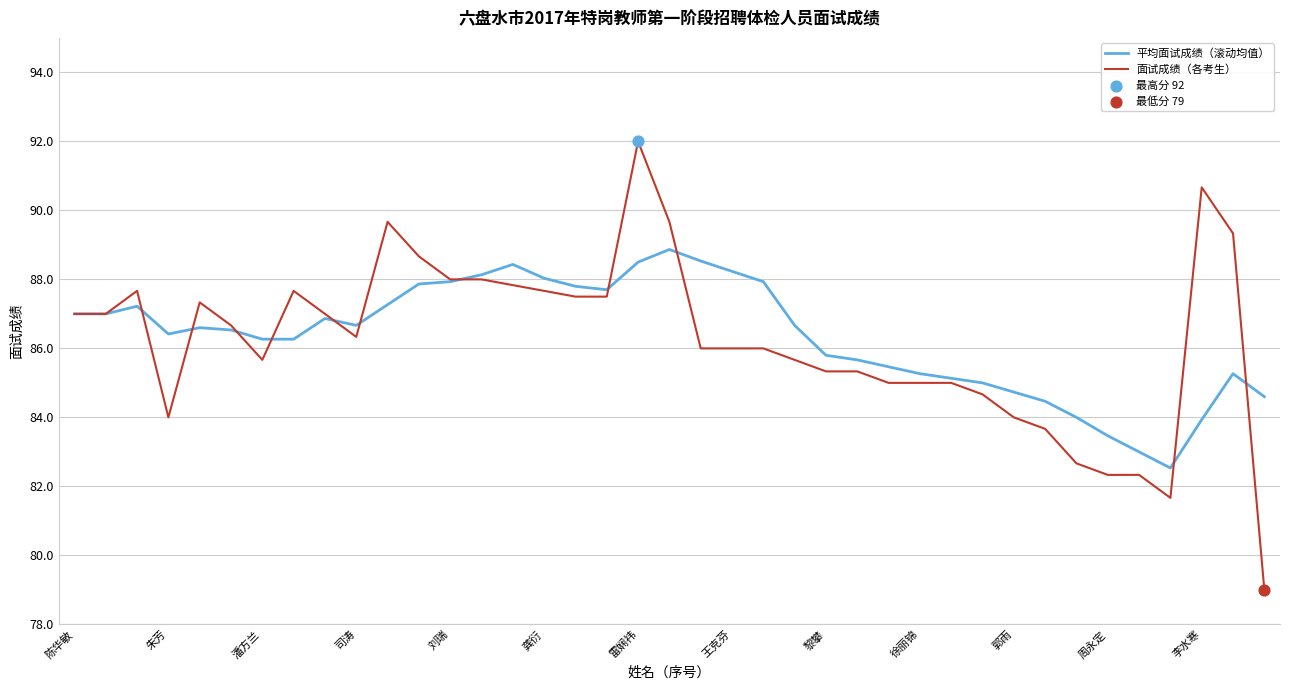

Which series has the largest range (max minus min)?

面试成绩（各考生）